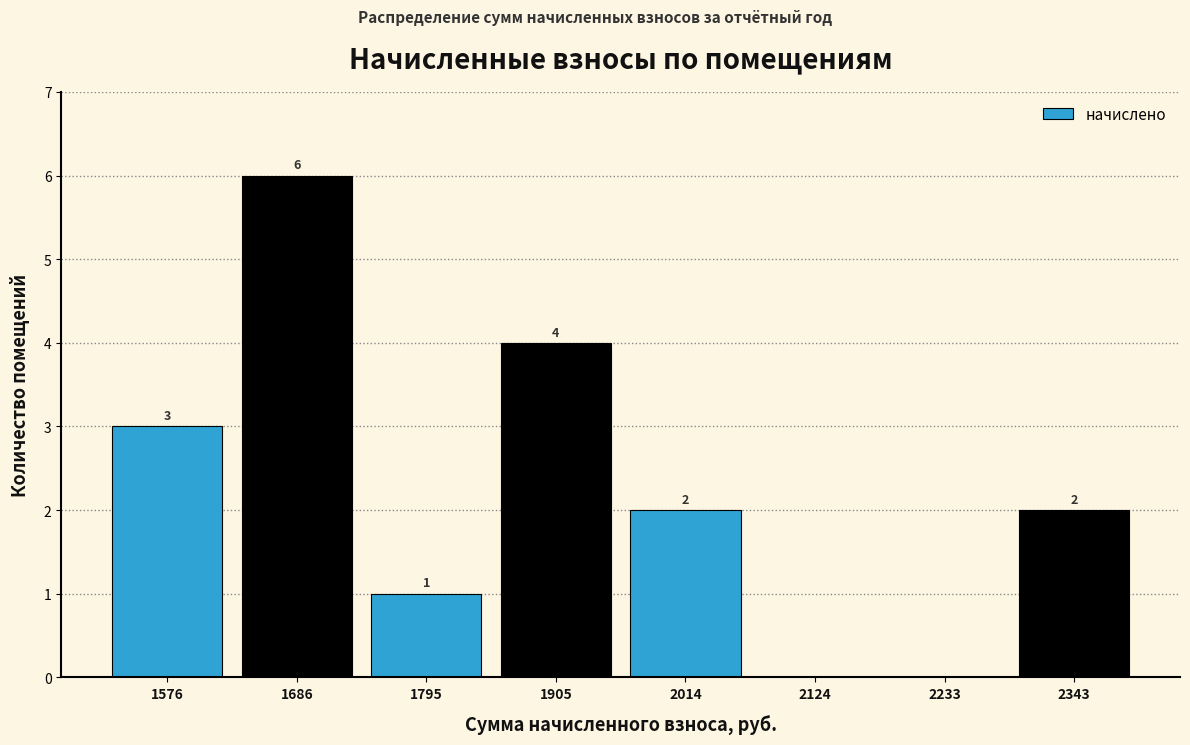

Which range on the x-axis has the tallest bar?

1640 to 1740